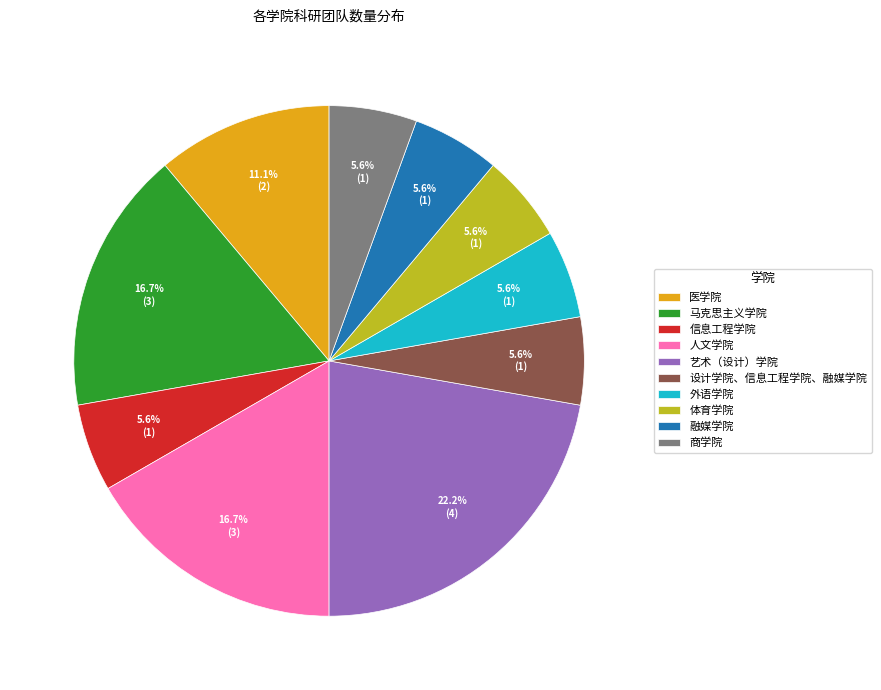

To the nearest percent, what is the difference between the largest and smallest slice percentages?

17%